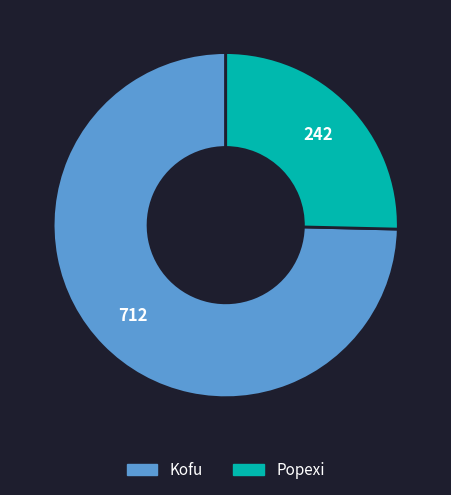

Which category has the biggest portion of the pie?

Kofu